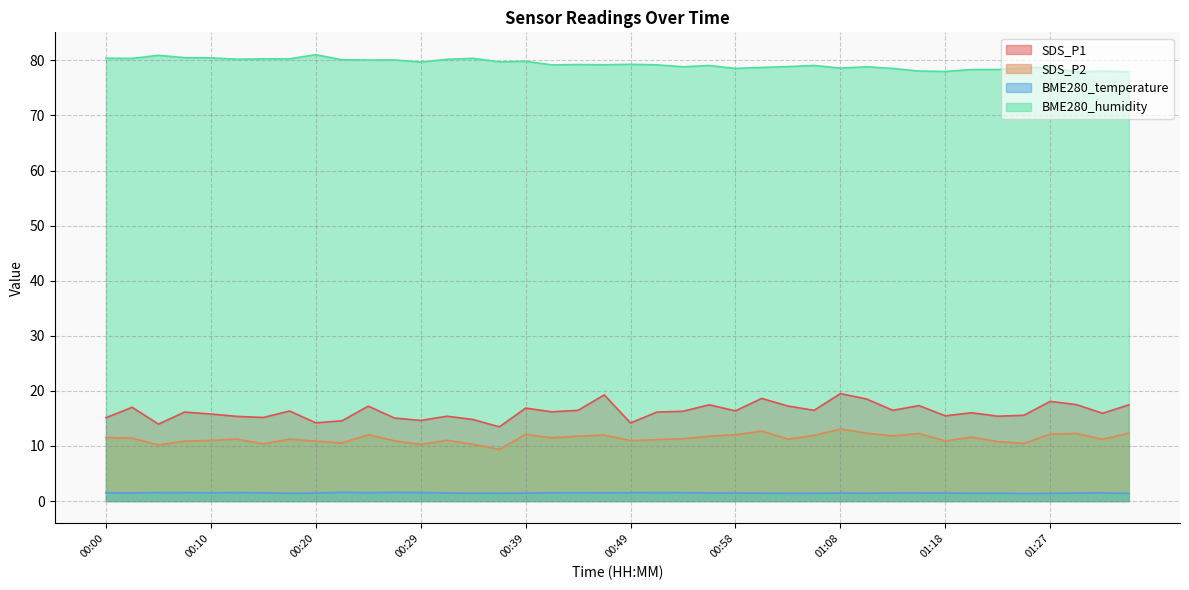

How many interior local valleys does the SDS_P1 series have?

13